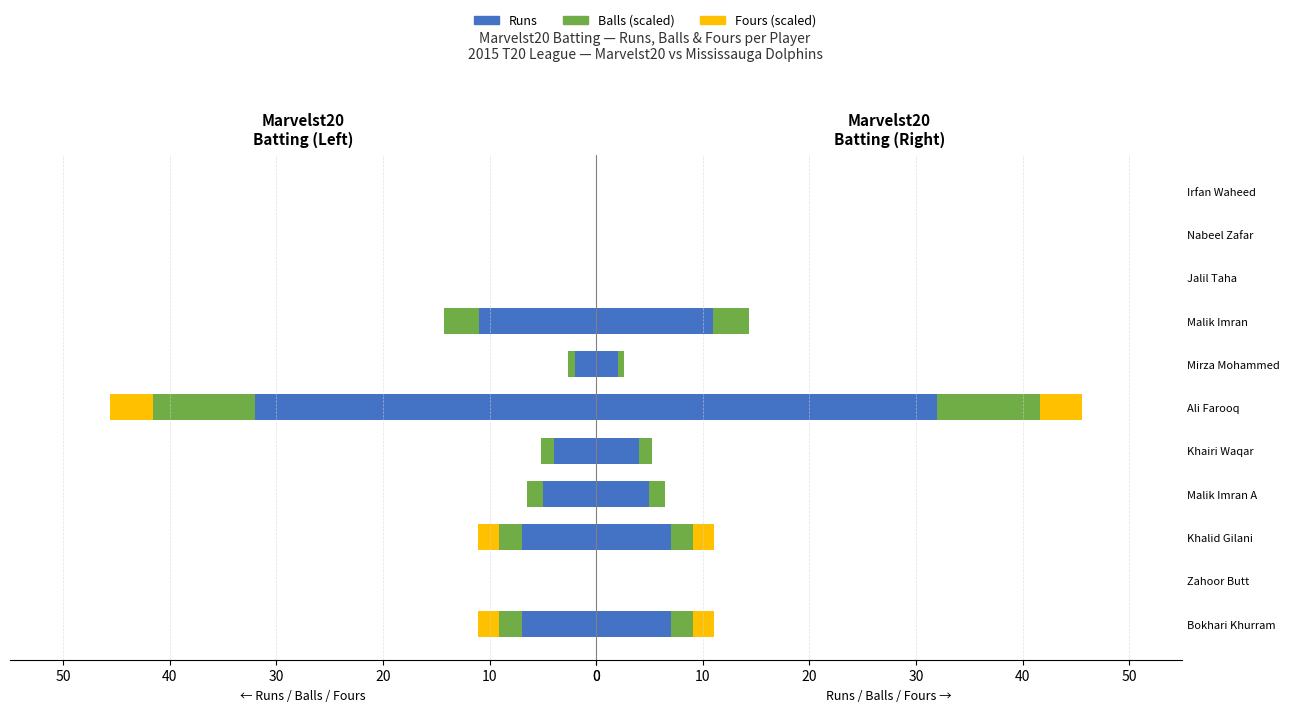

At how many categories does at least one series exceed 13?

1